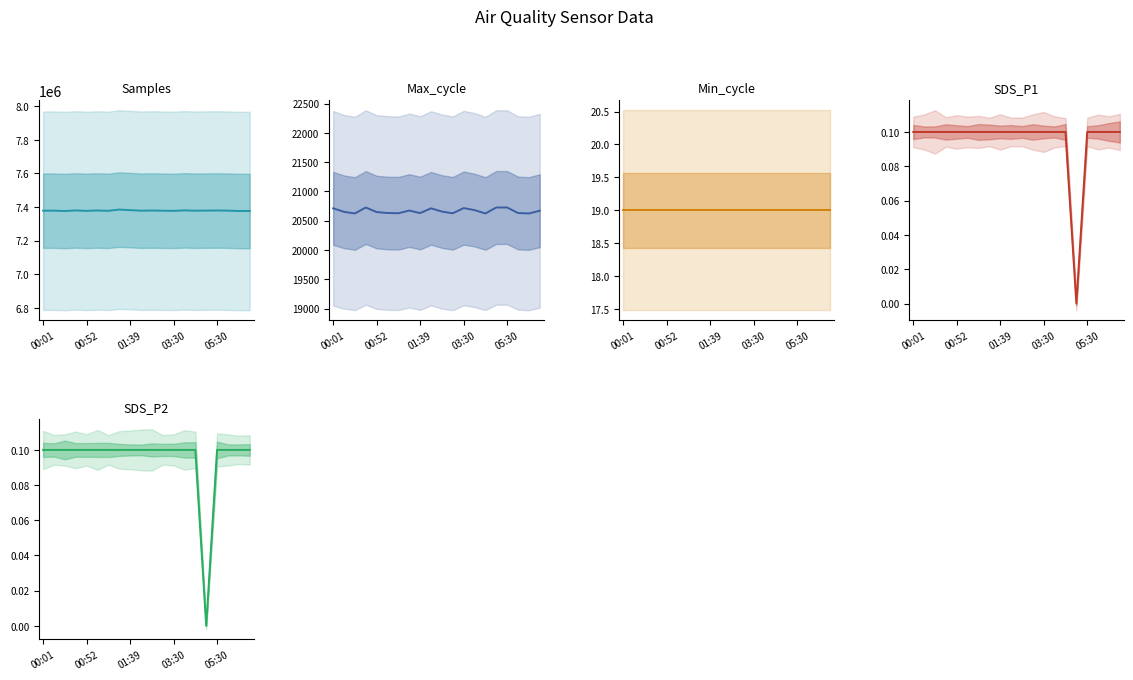

At which category is the sum across all series the highest?

7